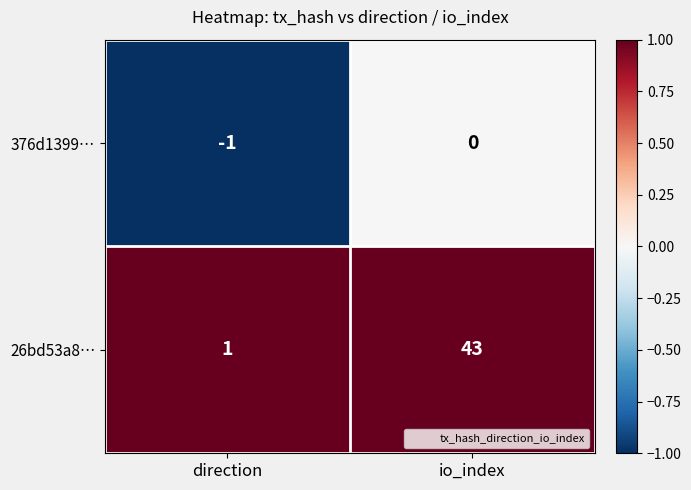

Which category has the highest value in the 376d1399… series?

io_index